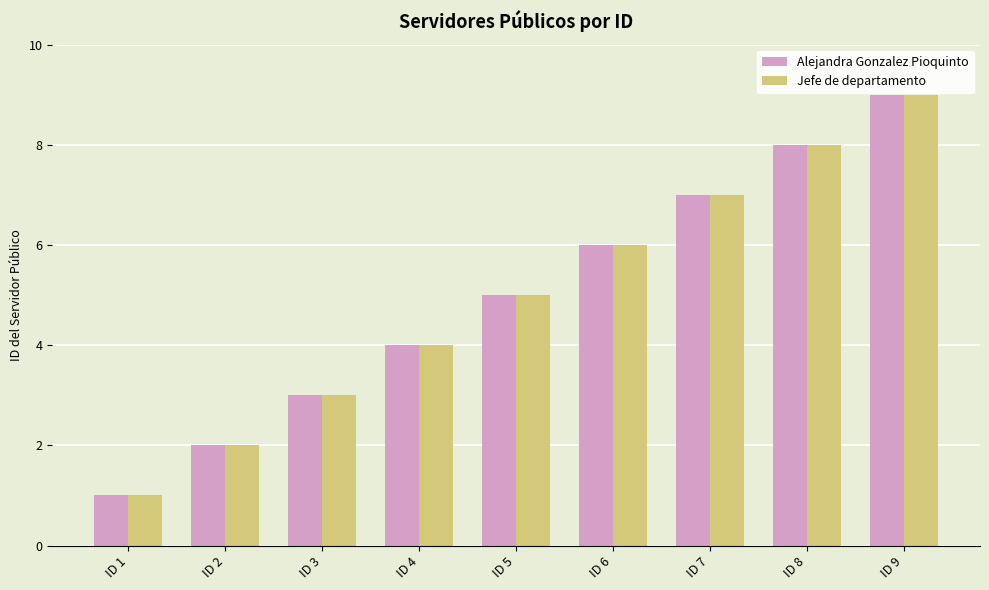

At which category is the sum across all series the highest?

ID 9